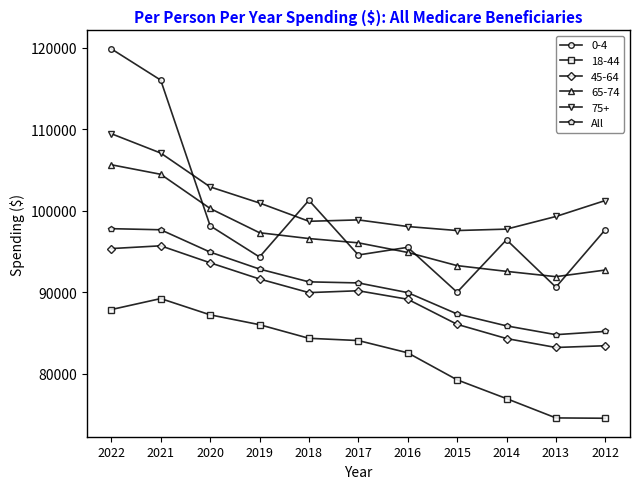

What is the value of the 0-4 point at the 1st from the left?

119835